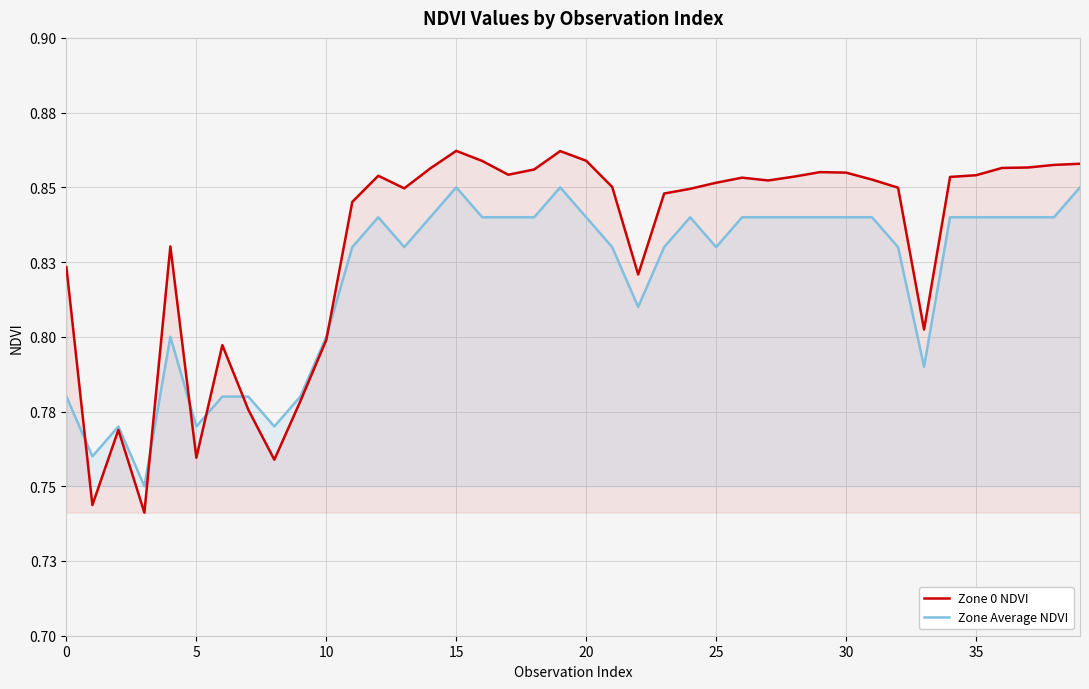

What is the total value across all series at 19?

1.7